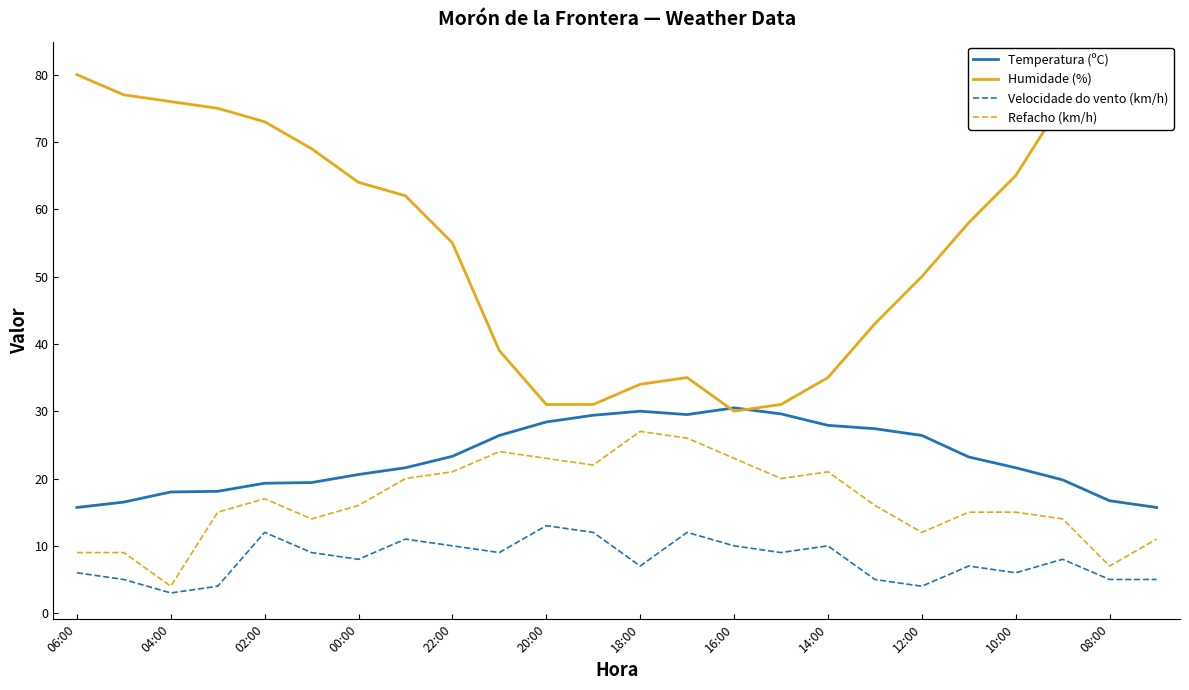

After their last crossing, which series has the higher values: Humidade (%) or Temperatura (ºC)?

Humidade (%)